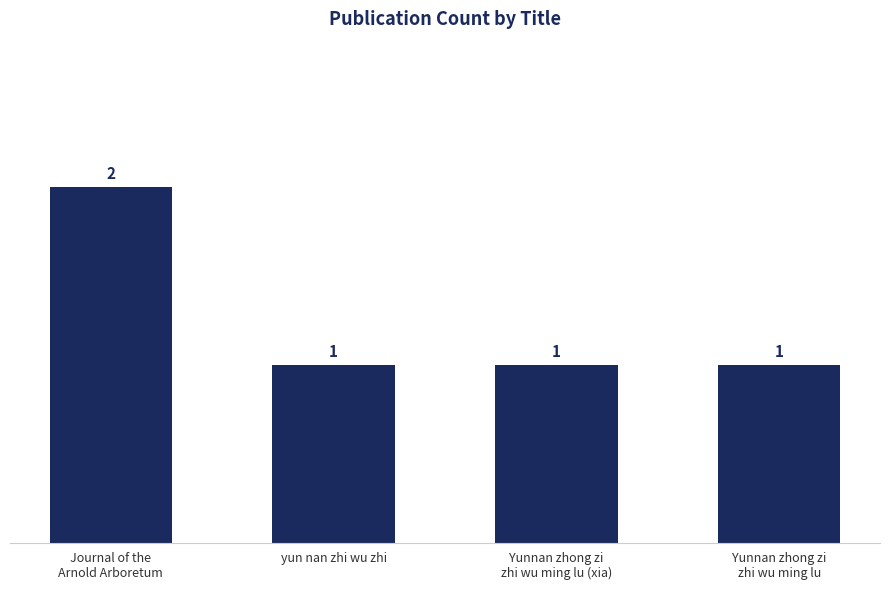

How many bars are there in total?

4